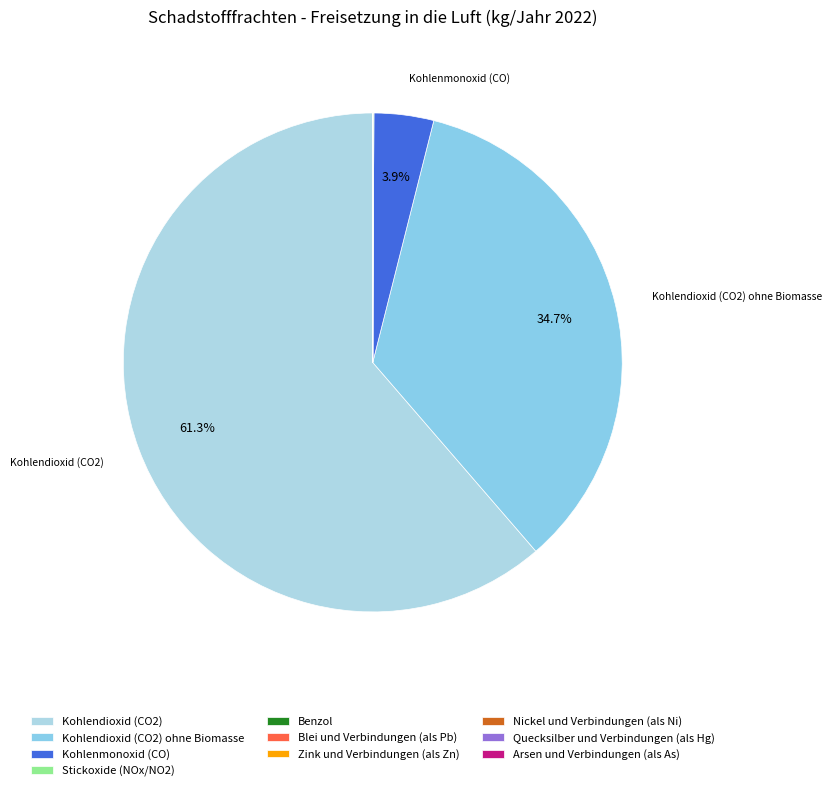

Which slice is the smallest?

Arsen und Verbindungen (als As)